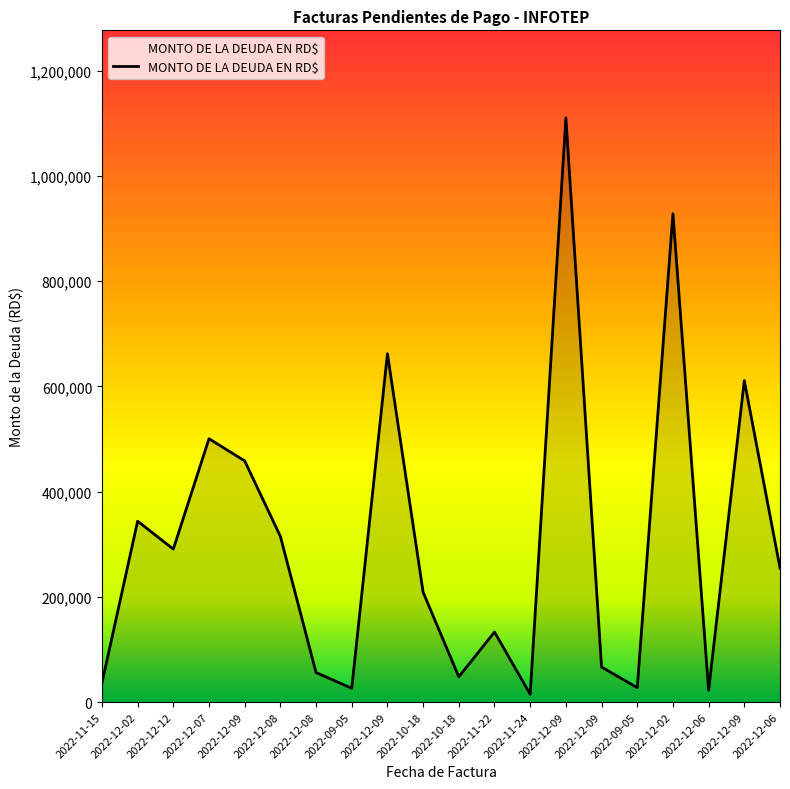

Where is the first local maximum?

2022-12-02